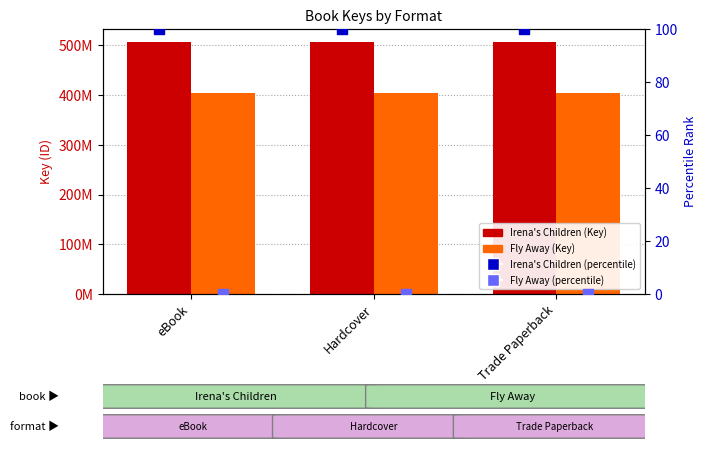

What are all the series names shown in the legend?

Irena's Children, Fly Away, Irena's Children (percentile), Fly Away (percentile)